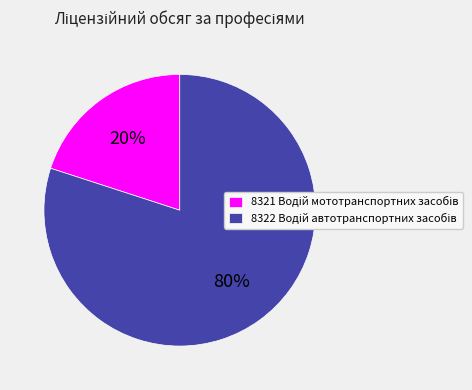

Is there a majority slice in this chart?

Yes